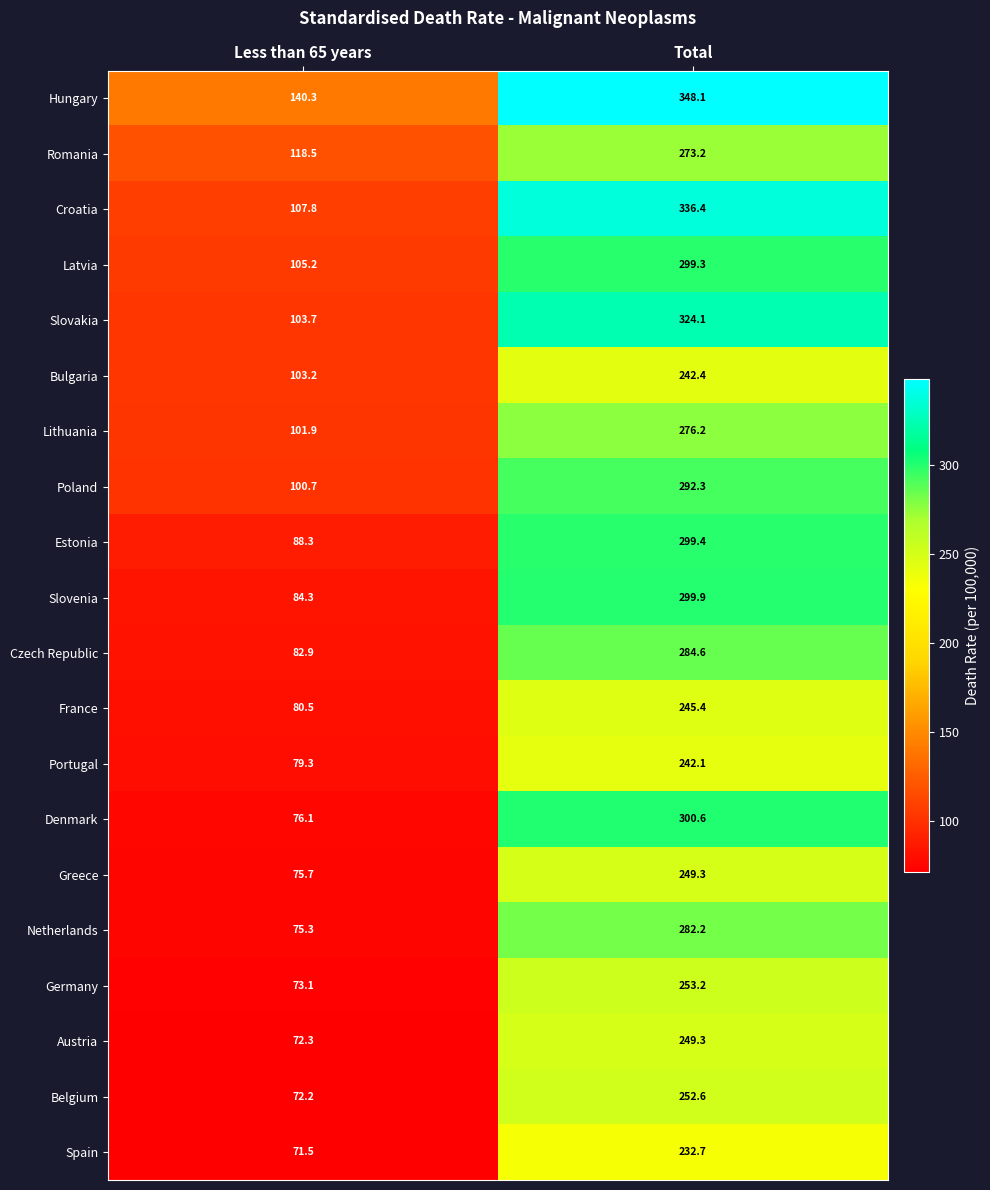

Rank the series at Less than 65 years from lowest to highest value.

Spain, Belgium, Austria, Germany, Netherlands, Greece, Denmark, Portugal, France, Czech Republic, Slovenia, Estonia, Poland, Lithuania, Bulgaria, Slovakia, Latvia, Croatia, Romania, Hungary